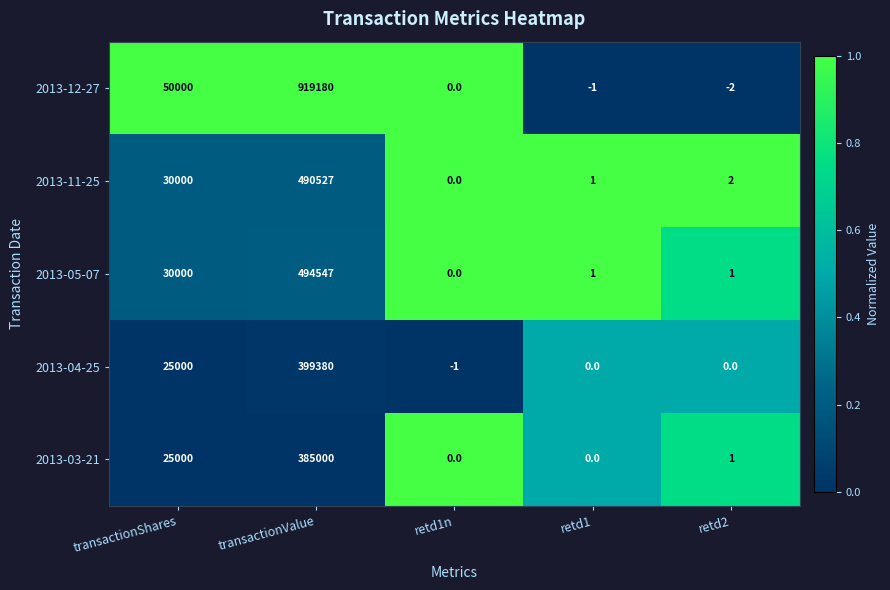

At which category is the sum across all series the highest?

transactionValue